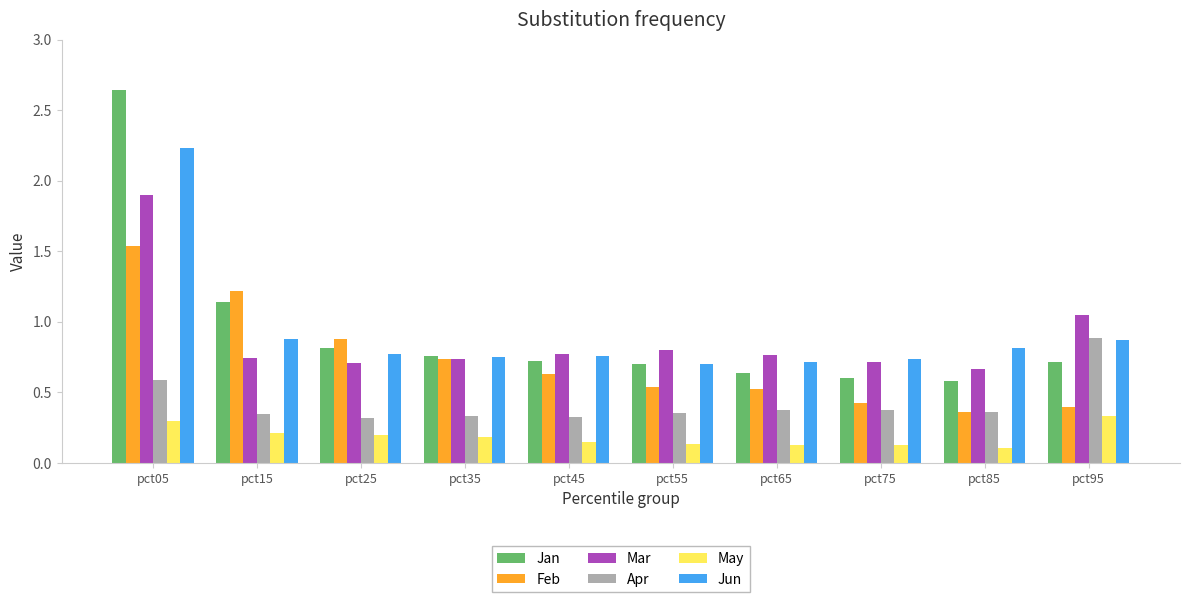

At which category does the chart reach its peak across all series?

pct05